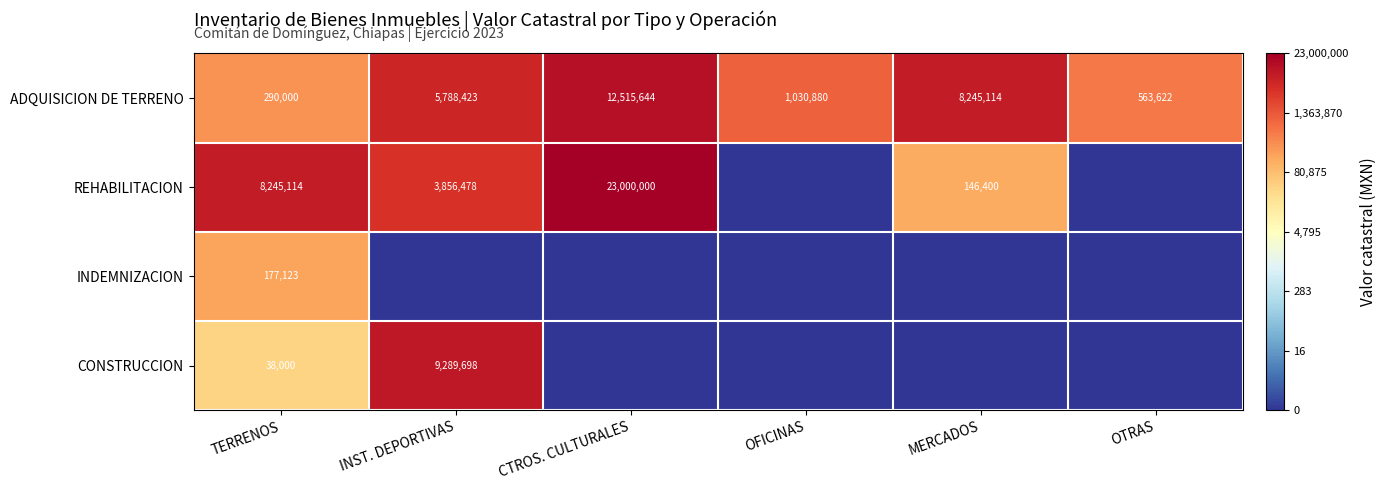

How many categories are shown in the chart?

6